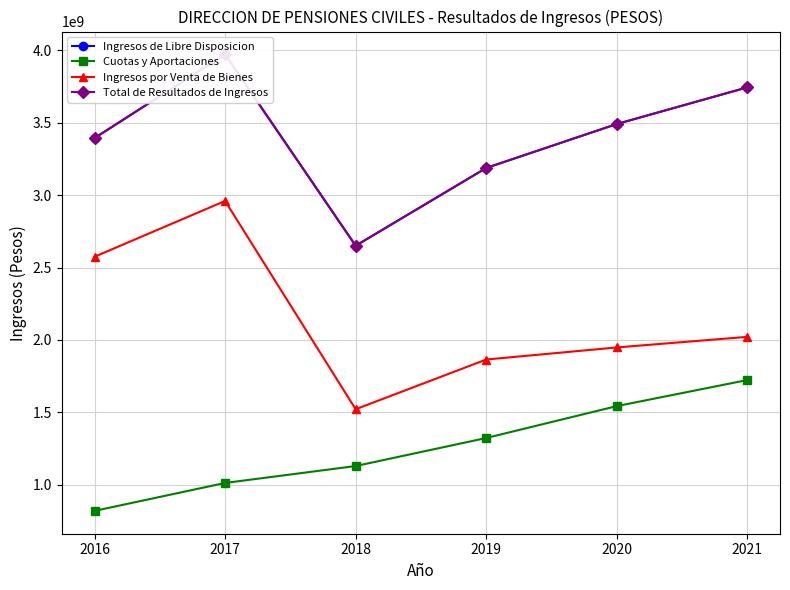

True or false: Total de Resultados de Ingresos and Ingresos de Libre Disposicion cross at least once.

False